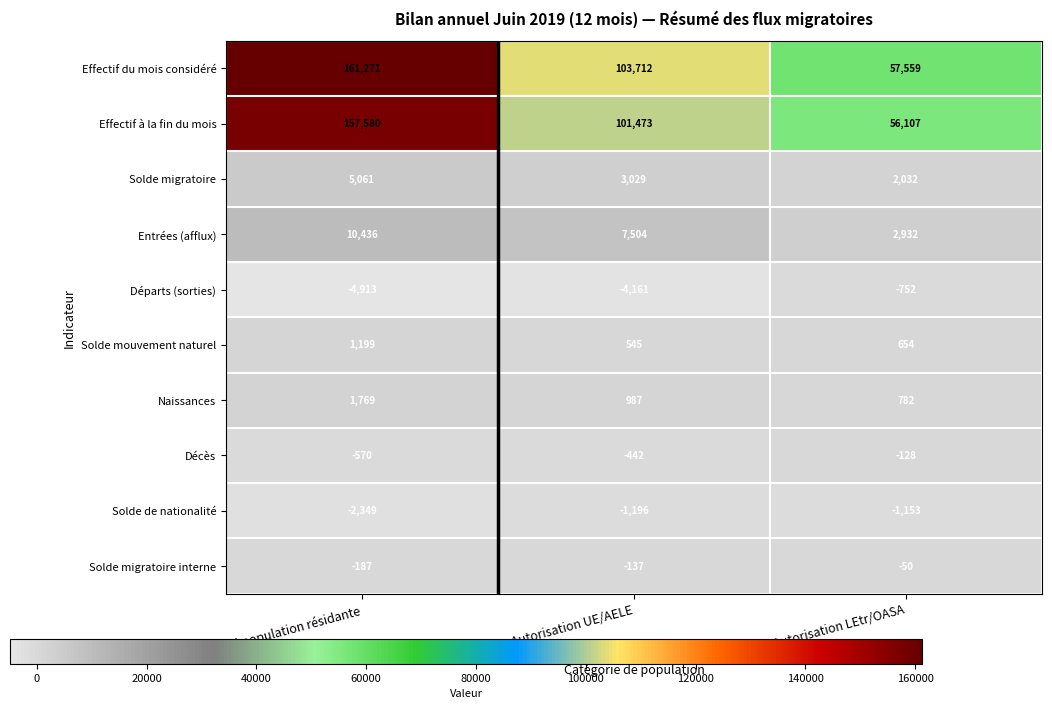

How many distinct data groups are displayed?

10